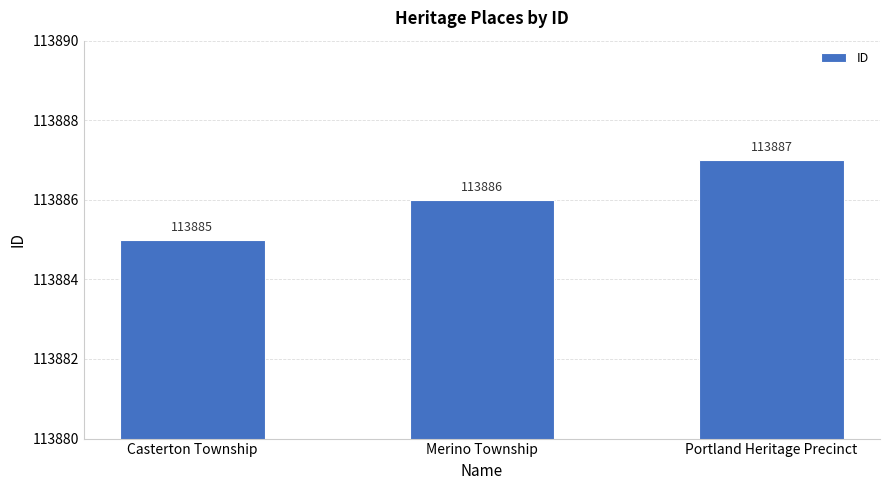

The chart shows a value of 113886 at Merino Township. True or false?

True